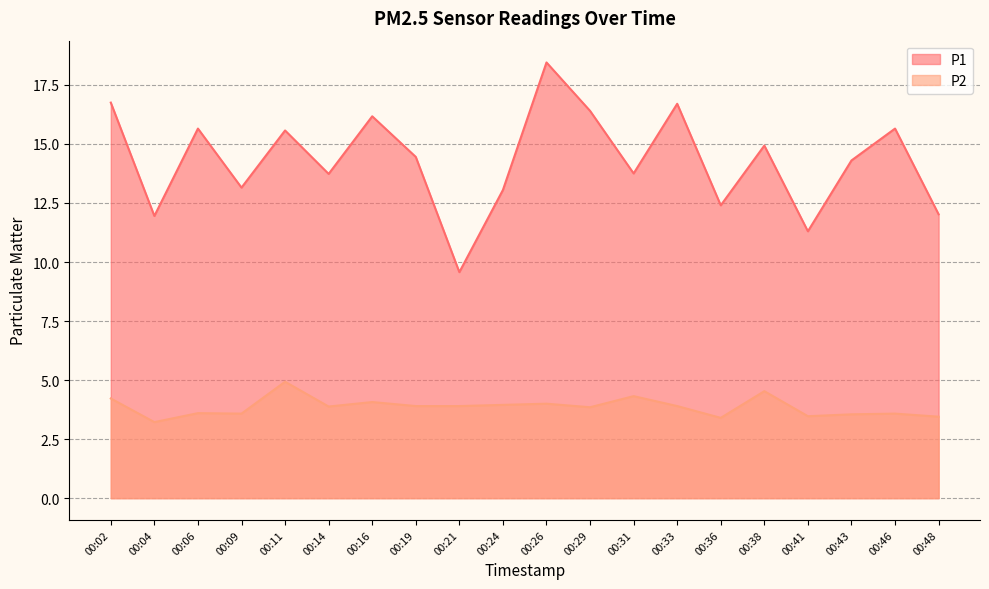

The value of P2 at 00:06 is 5.2. True or false?

False